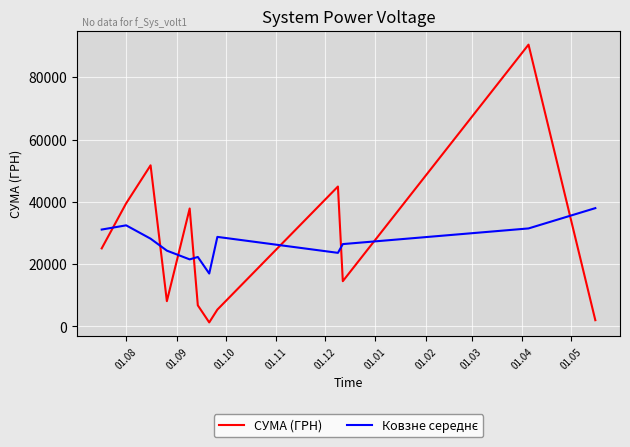

What is the maximum value shown in the chart?

90526.3